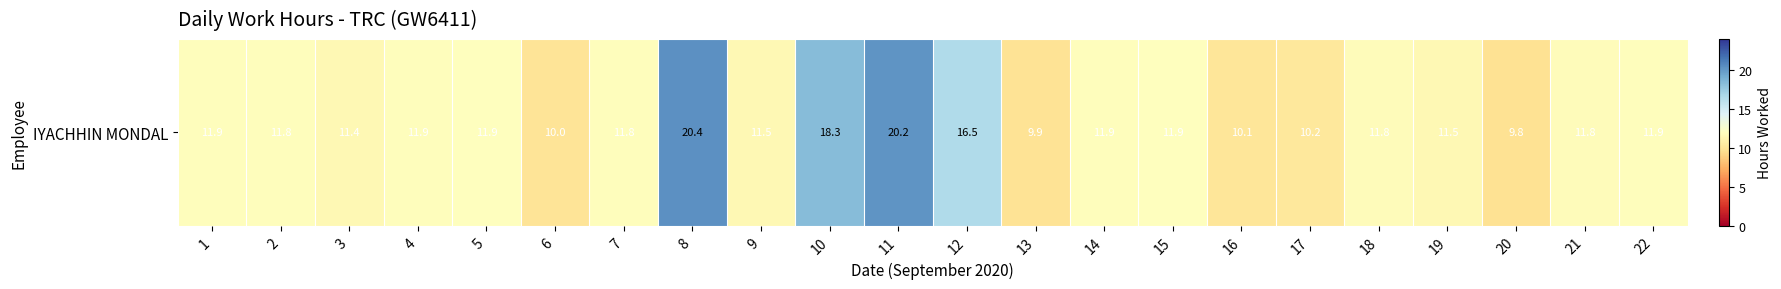

Which category has the lowest value across all series?

20